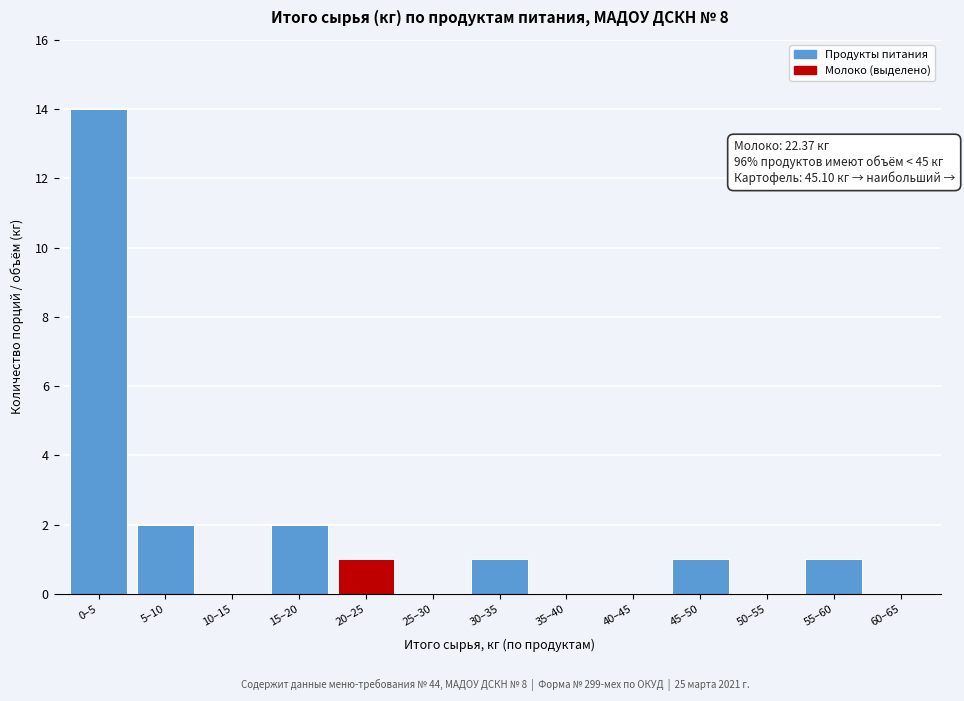

Reading left to right, transcribe all the data shown in this chart.

0–5=14	5–10=2	10–15=0	15–20=2	20–25=1	25–30=0	30–35=1	35–40=0	40–45=0	45–50=1	50–55=0	55–60=1	60–65=0